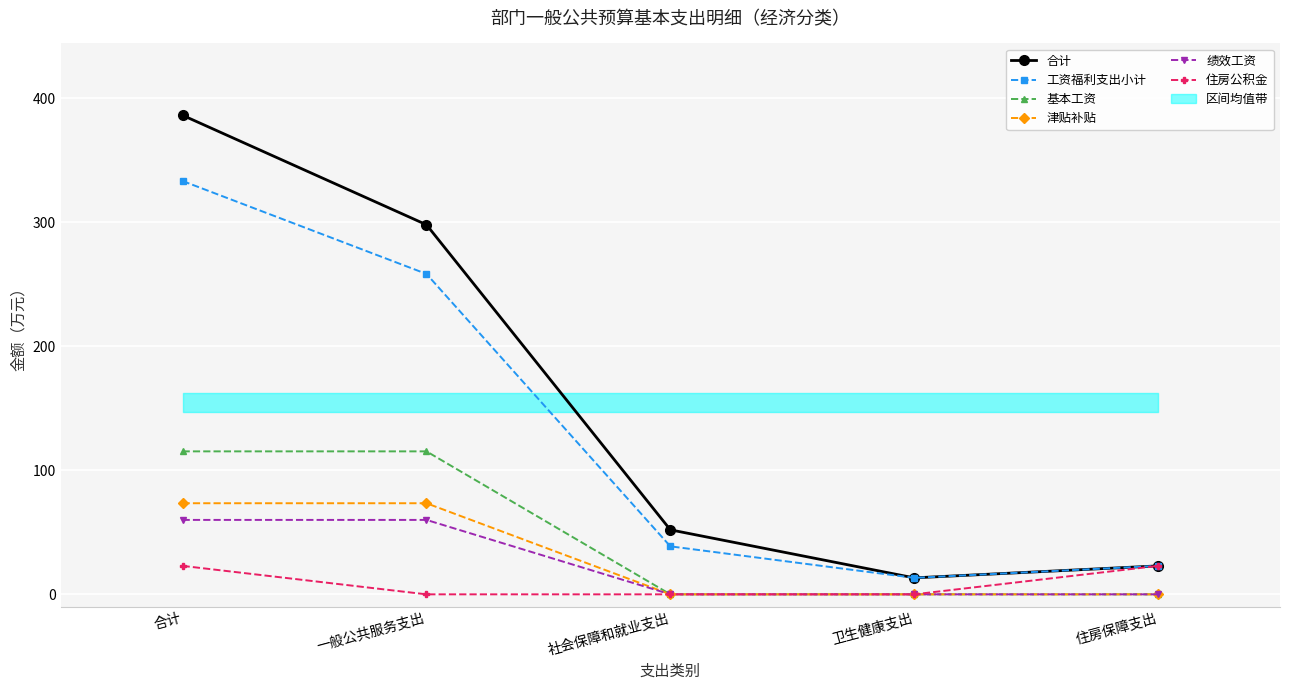

Reading left to right, transcribe all the data shown in this chart.

合计: 合计=386.2	一般公共服务支出=298.0	社会保障和就业支出=52.0	卫生健康支出=13.3	住房保障支出=22.9
工资福利支出小计: 合计=333.2	一般公共服务支出=258.3	社会保障和就业支出=38.7	卫生健康支出=13.3	住房保障支出=22.9
基本工资: 合计=115.3	一般公共服务支出=115.3	社会保障和就业支出=0.0	卫生健康支出=0.0	住房保障支出=0.0
津贴补贴: 合计=73.4	一般公共服务支出=73.4	社会保障和就业支出=0.0	卫生健康支出=0.0	住房保障支出=0.0
绩效工资: 合计=60.0	一般公共服务支出=60.0	社会保障和就业支出=0.0	卫生健康支出=0.0	住房保障支出=0.0
住房公积金: 合计=22.9	一般公共服务支出=0.0	社会保障和就业支出=0.0	卫生健康支出=0.0	住房保障支出=22.9